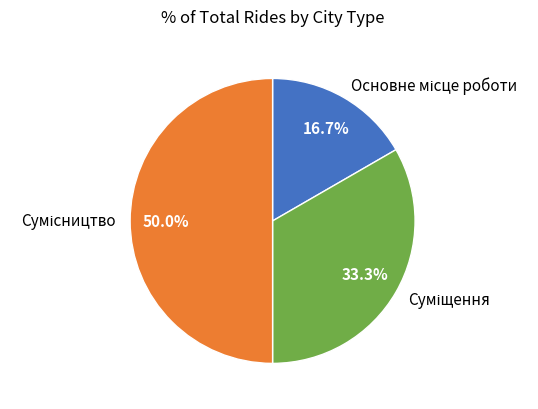

To the nearest percent, what portion does Основне місце роботи represent?

17%